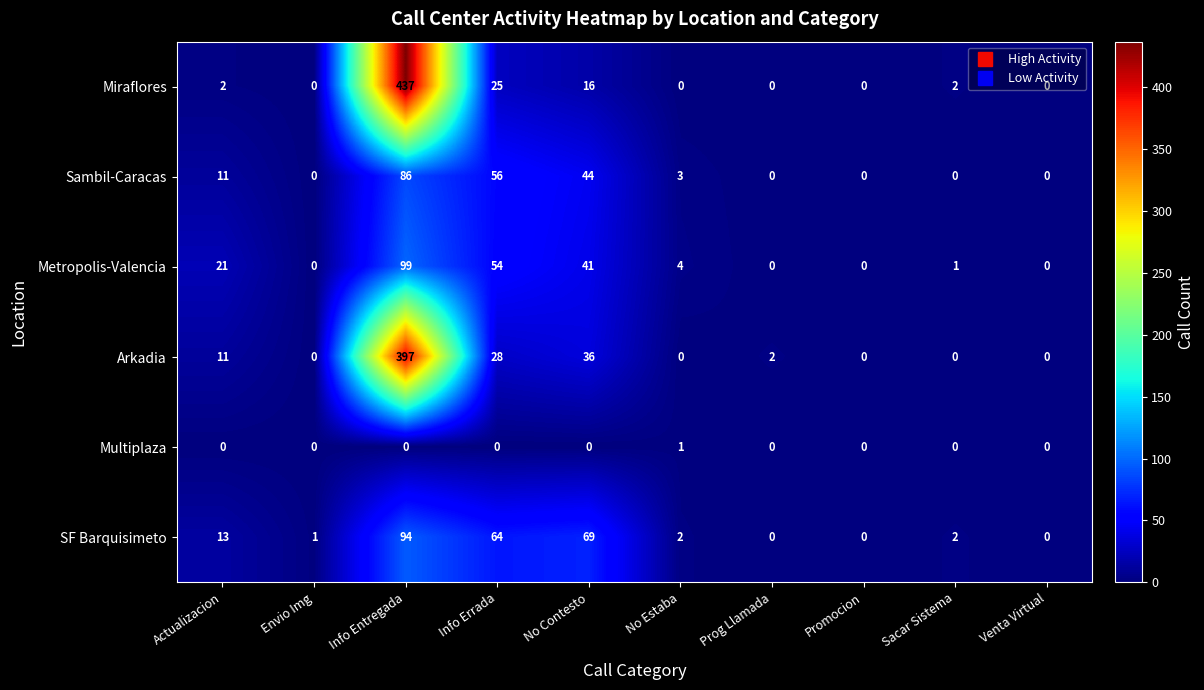

What is the sum of all SF Barquisimeto values?

245